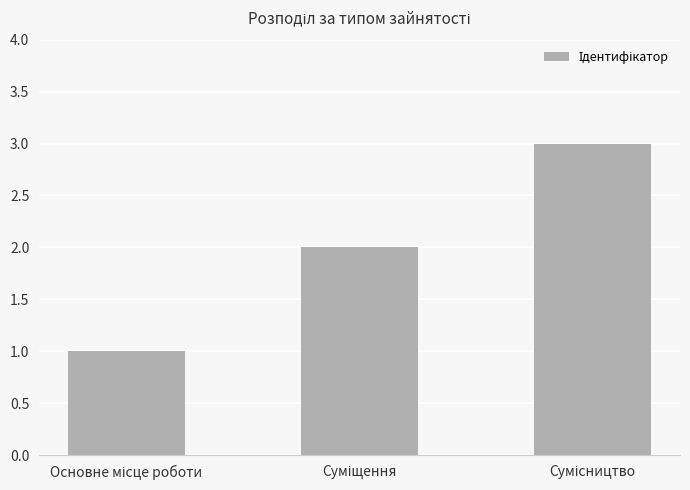

What is the sum of all values?

6